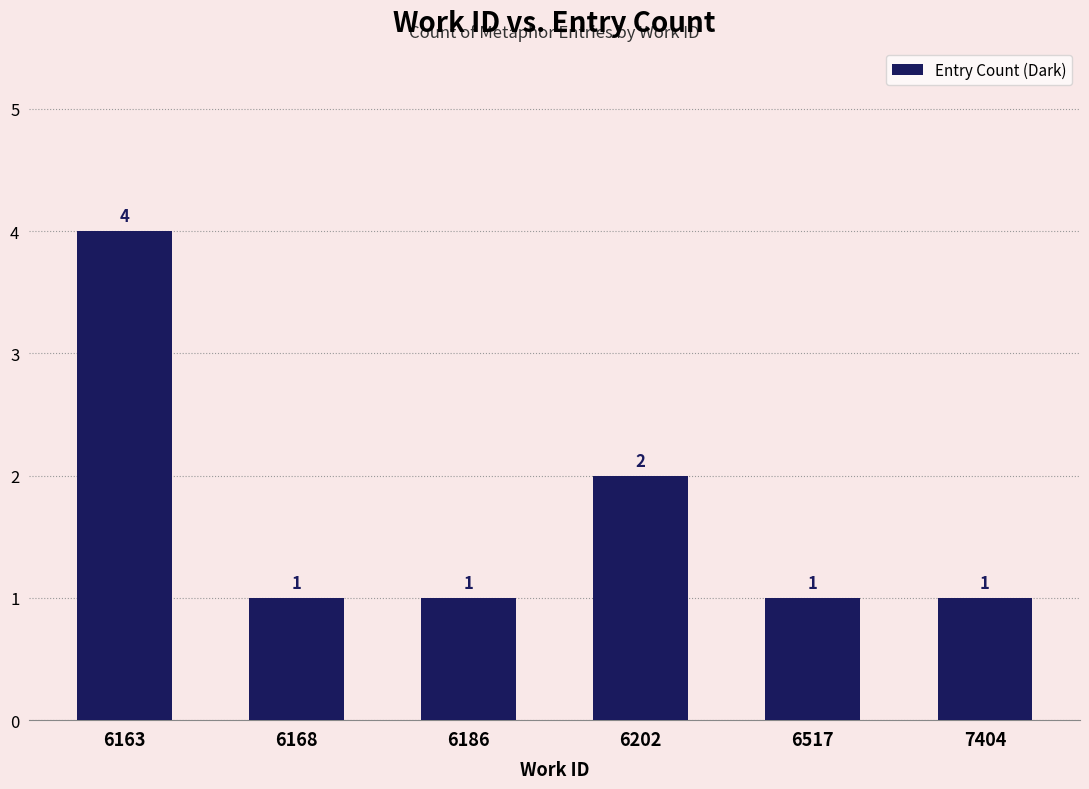

Are the bars grouped side by side (vs. stacked)?

No